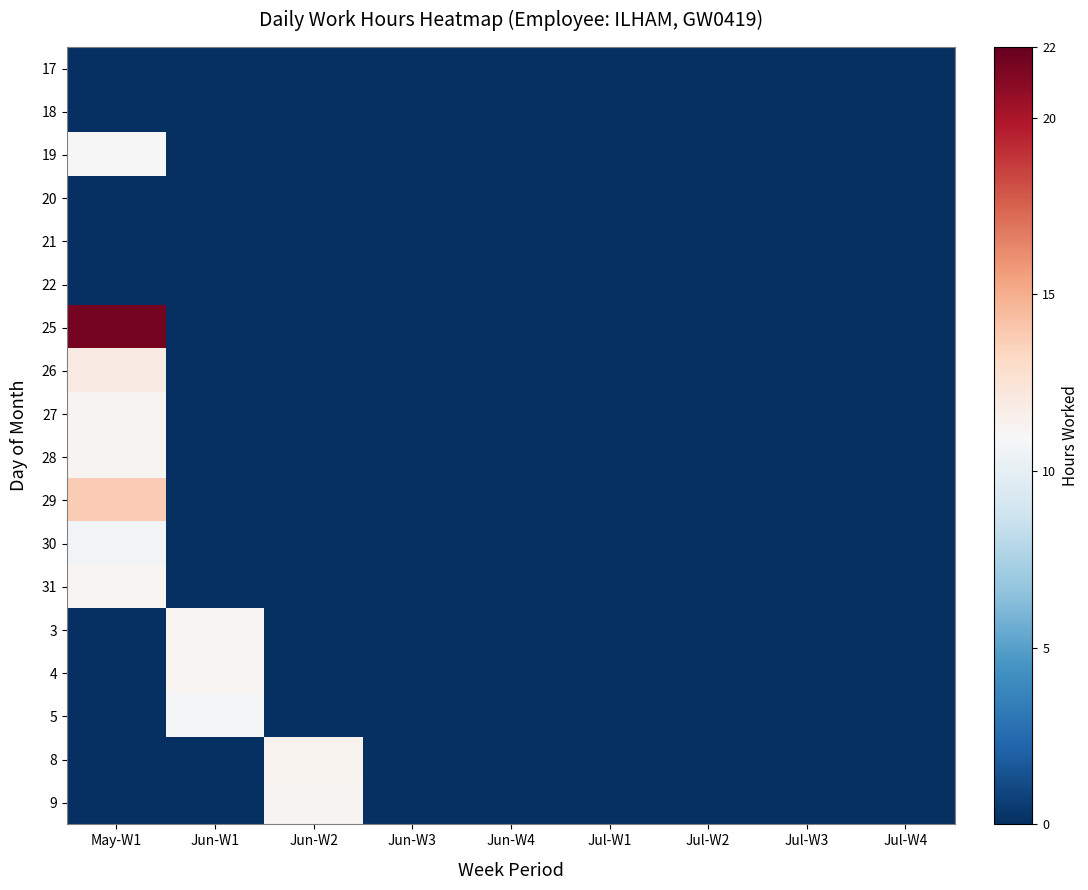

Which series has the widest spread of values?

25